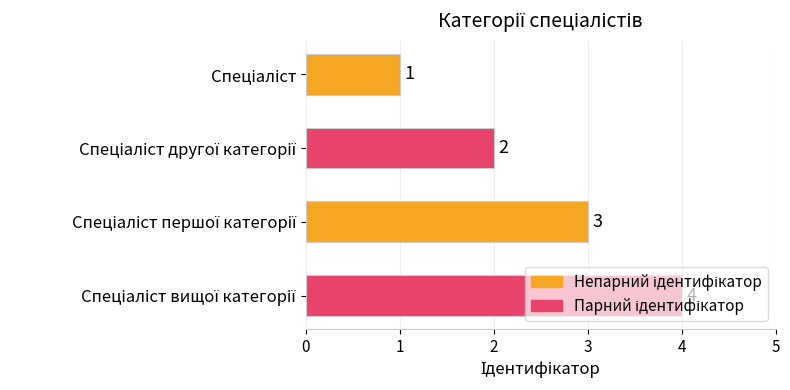

Count the values in the range 2 to 4.

3